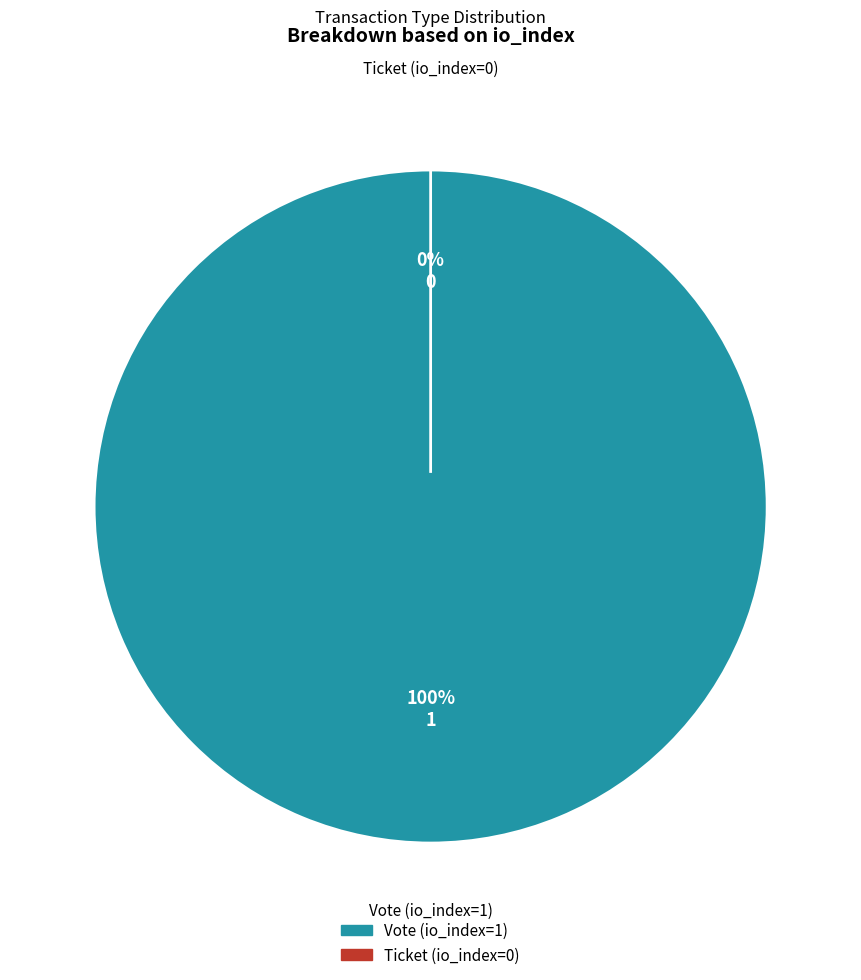

What percentage do Vote (io_index=1) and Ticket (io_index=0) together represent?

100.0%